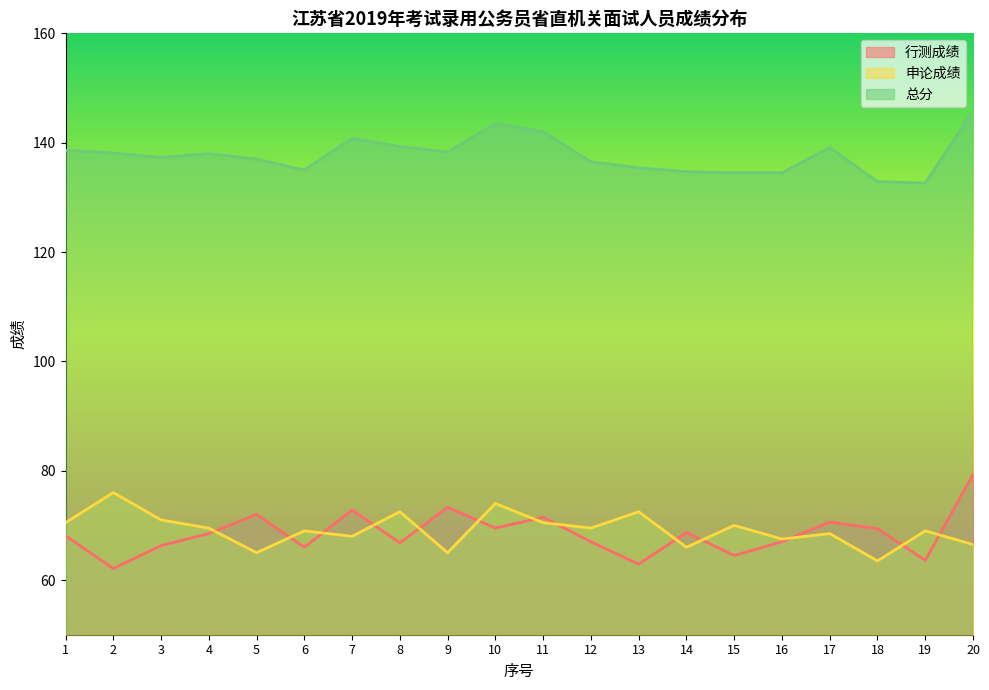

True or false: 总分 and 申论成绩 intersect in this chart.

False